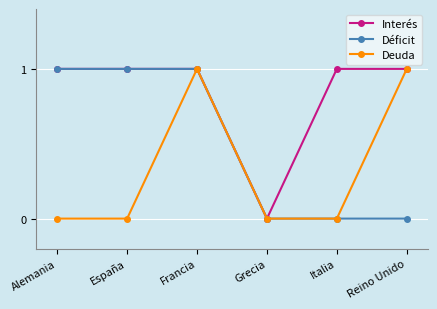

What is the label of the 6th point from the right?

Alemania